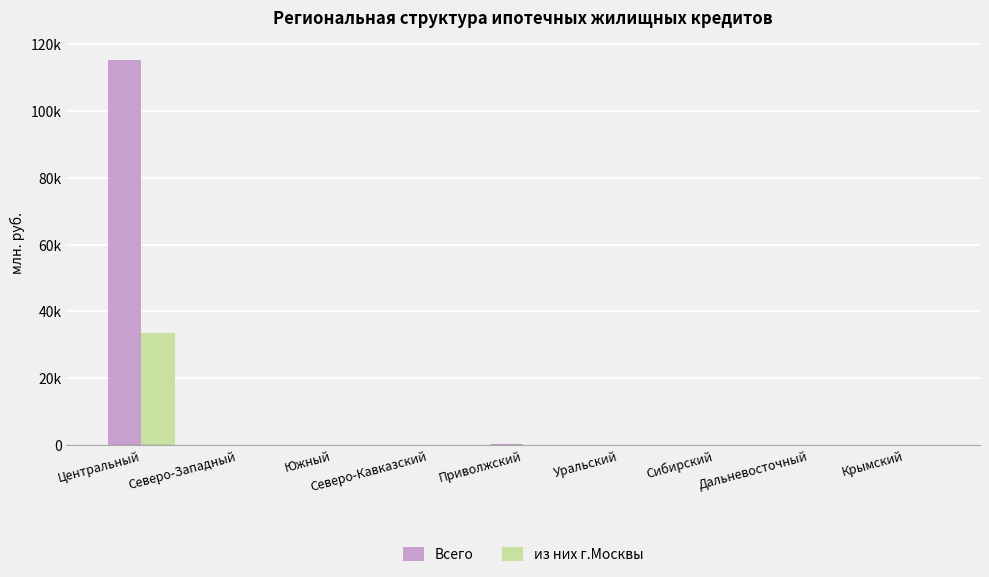

At which label does Всего first exceed 115?

Центральный